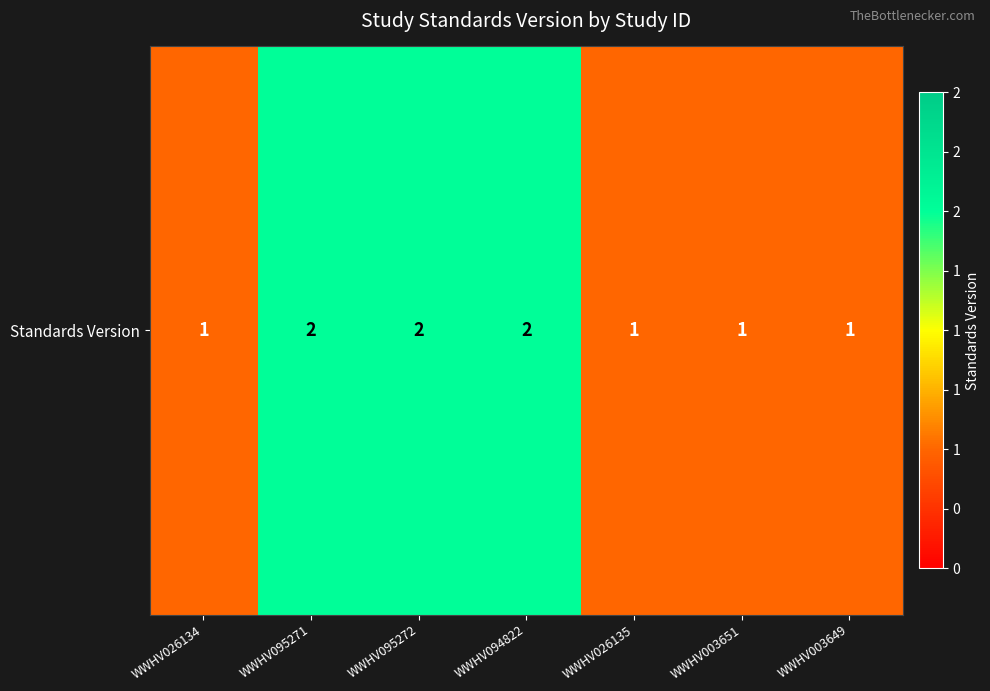

Read the value at WWHV095271.

2